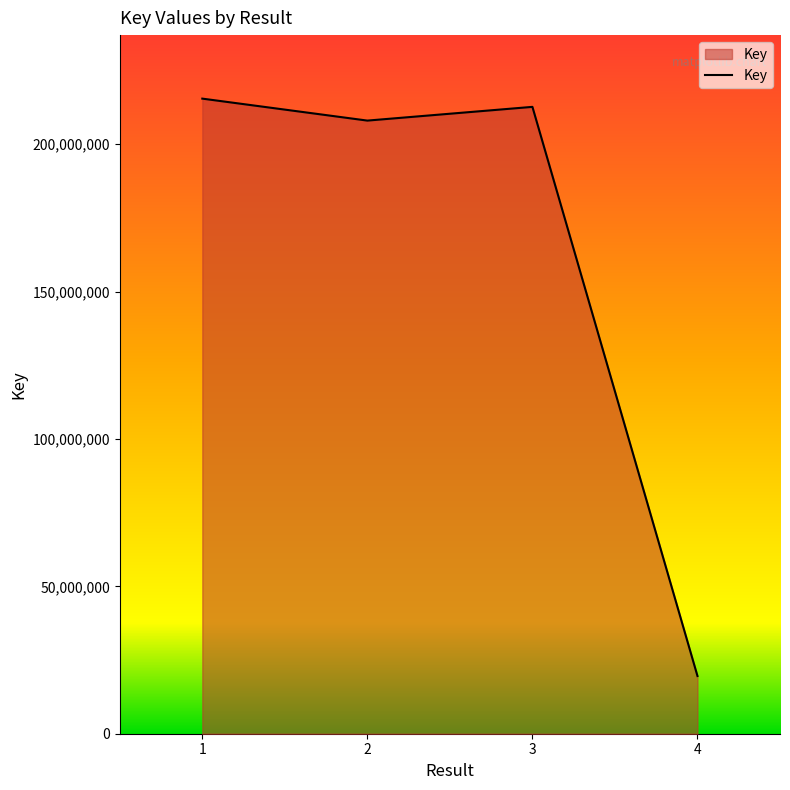

Rank the categories by value from highest to lowest.

1, 3, 2, 4